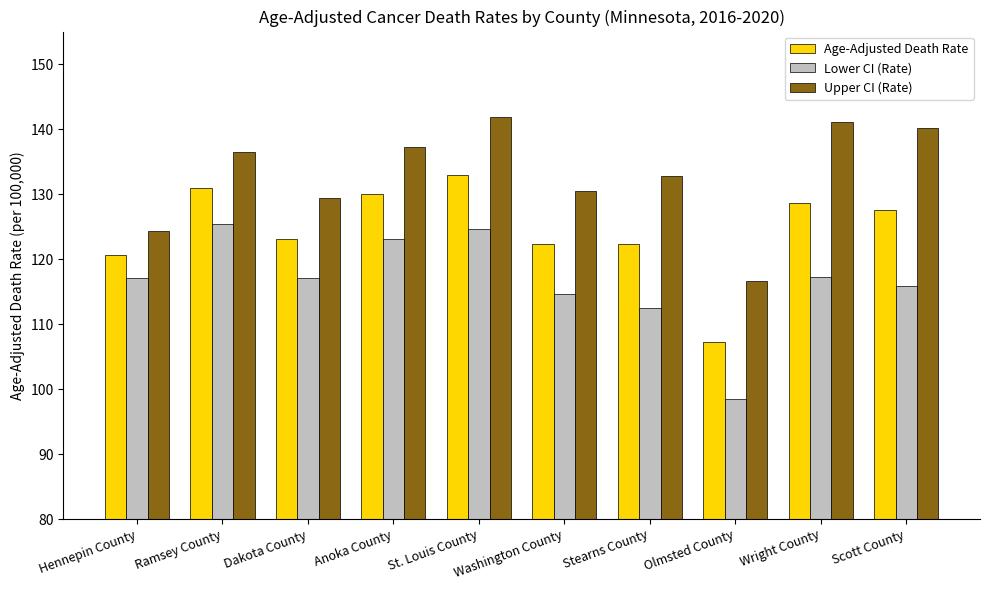

What is the sum of the Upper CI (Rate) values at Hennepin County and Anoka County?

261.5